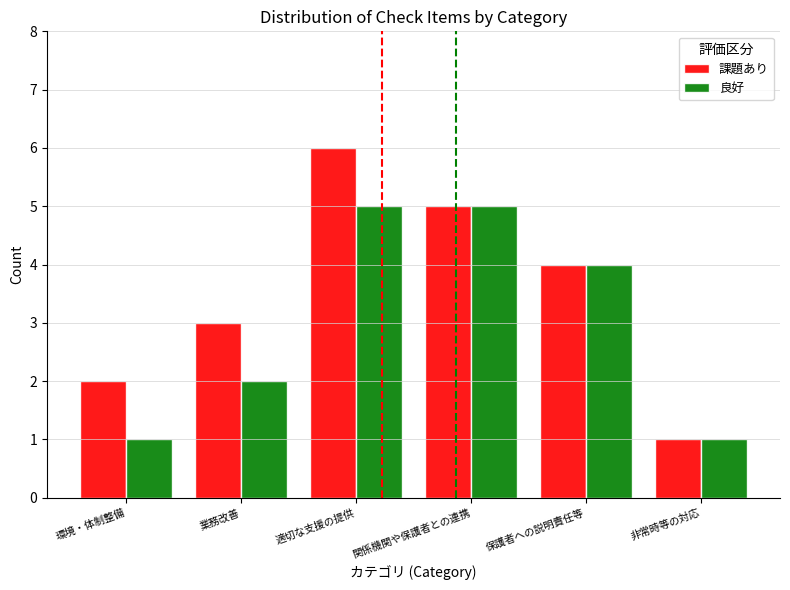

What is the value of the 良好 bar at the 6th from the left?

1